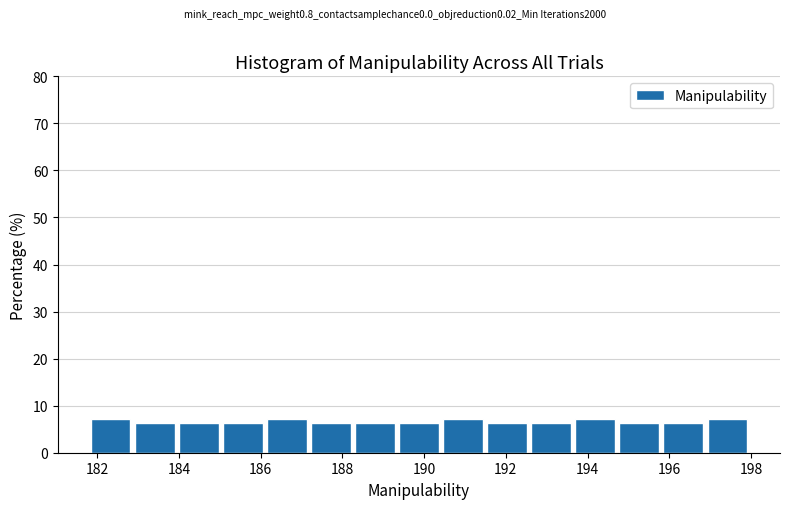

Reading left to right, list every bar in this chart as the range it spans on the x-axis followed by its height. Neither the bar edges nor the heights are printed on the chart, so give them approximately, as read against the axes.

181.8 to 183.0: 7
183.0 to 184.0: 6
184.0 to 185.0: 6
185.0 to 186.2: 6
186.2 to 187.2: 7
187.2 to 188.4: 6
188.4 to 189.4: 6
189.4 to 190.4: 6
190.4 to 191.6: 7
191.6 to 192.6: 6
192.6 to 193.8: 6
193.8 to 194.8: 7
194.8 to 195.8: 6
195.8 to 197.0: 6
197.0 to 198.0: 7